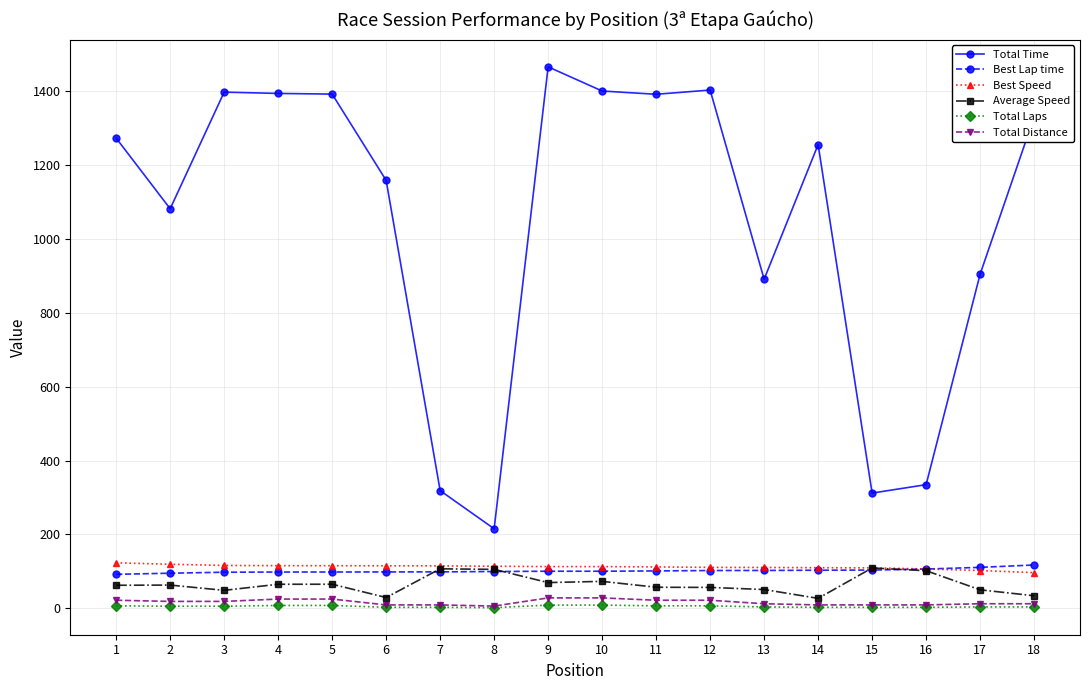

Which series has the largest total across all categories?

Total Time